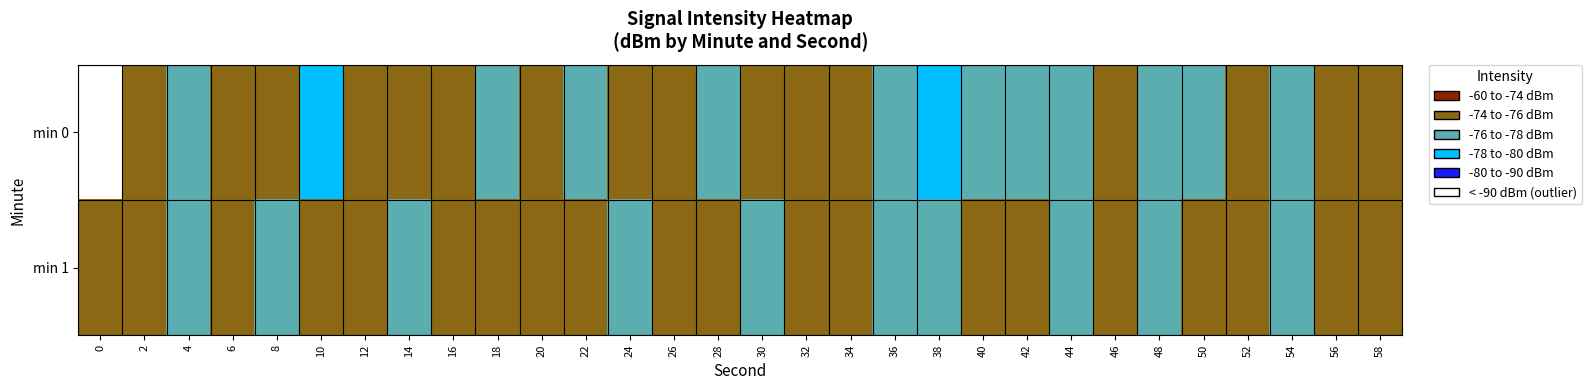

How many categories are shown in the chart?

30